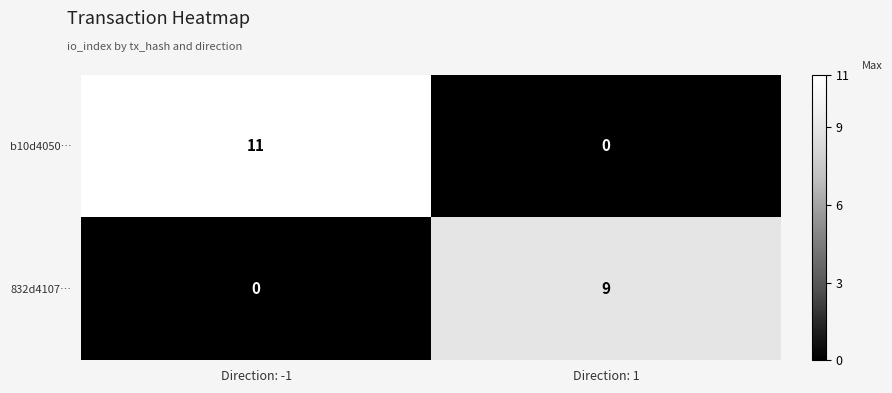

The 832d4107… series shows 9 at Direction: 1. True or false?

True